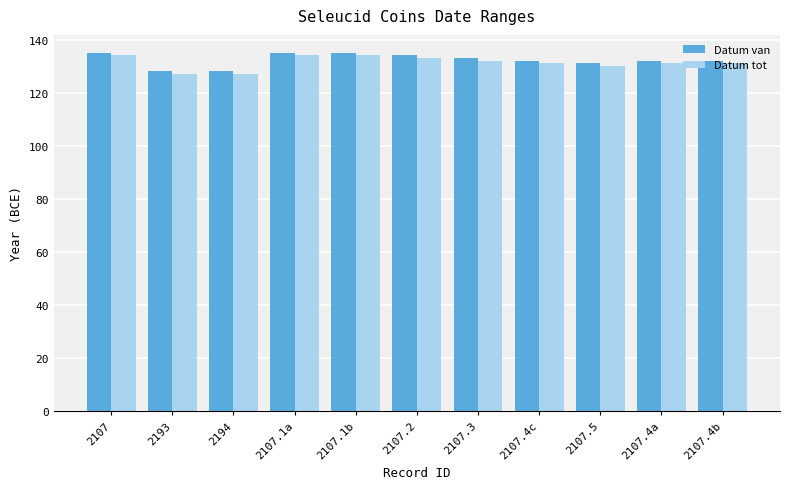

What is the label of the 10th bar from the right?

2193